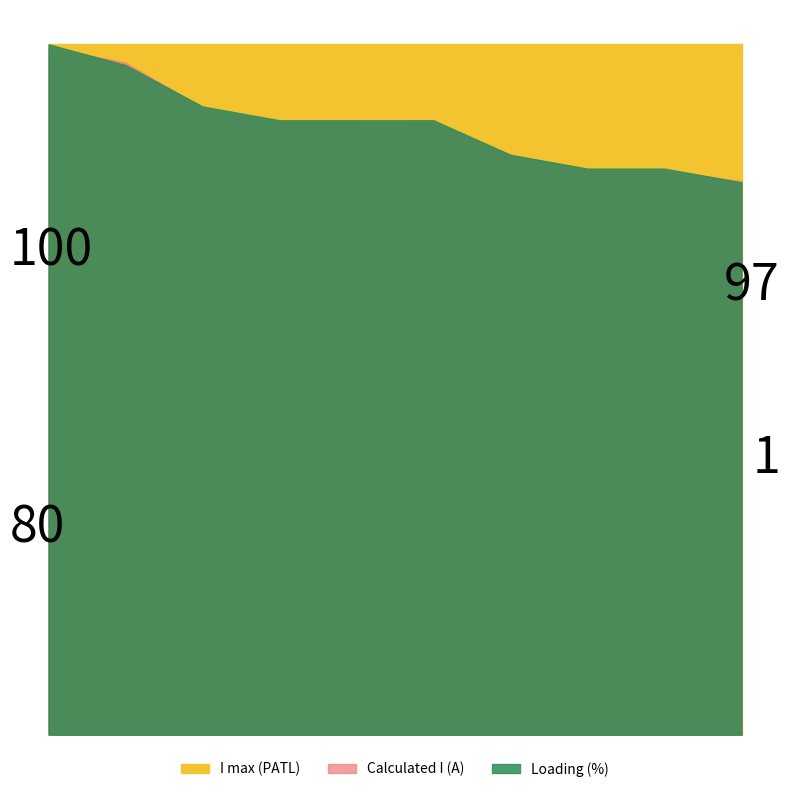

What is the difference between the Calculated I (A) values at MK_CO_00003 and AL_CO_00002?

75